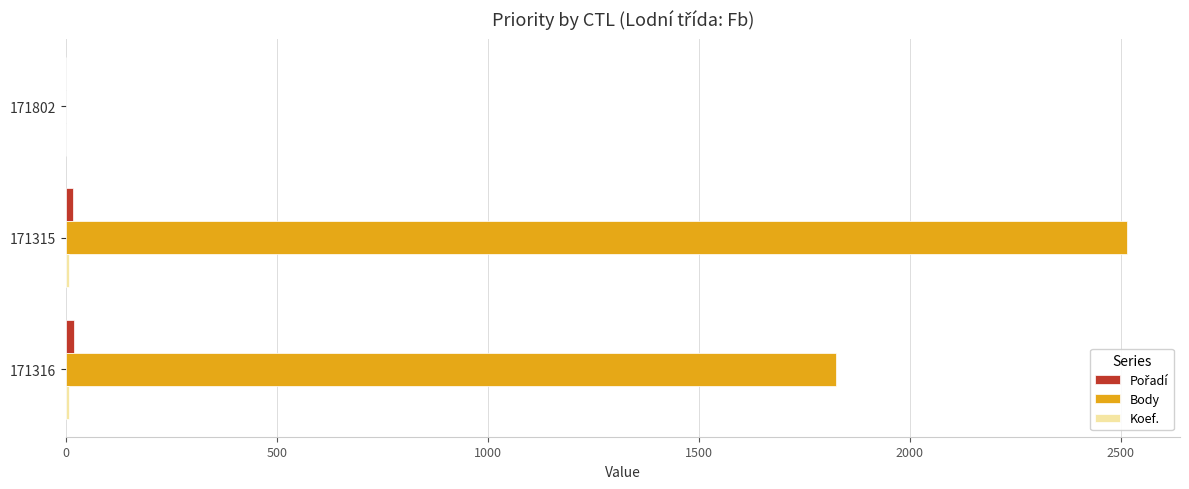

The value of Body at 171802 is -1751. True or false?

False